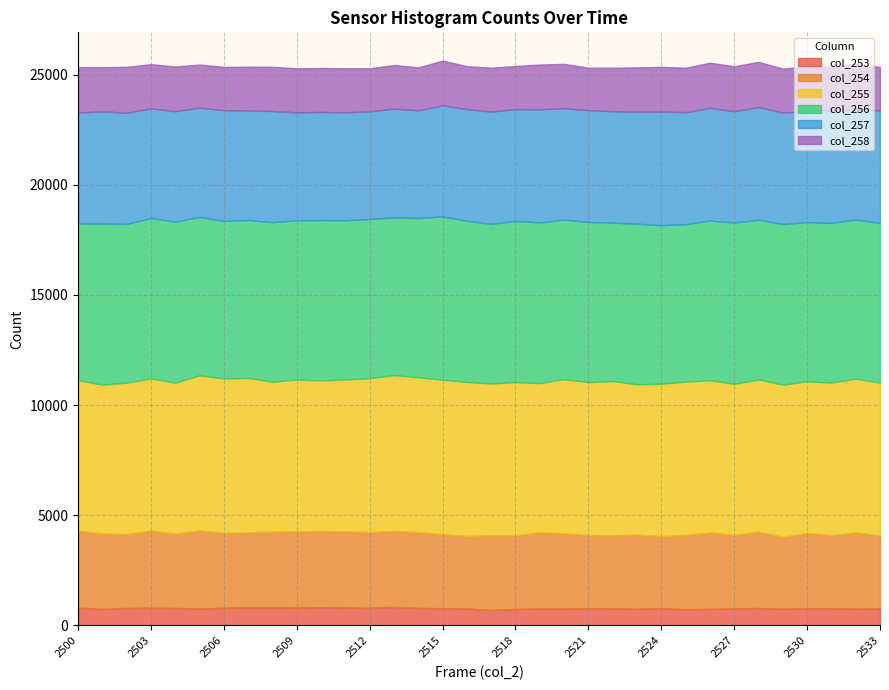

True or false: col_255 and col_256 intersect in this chart.

False